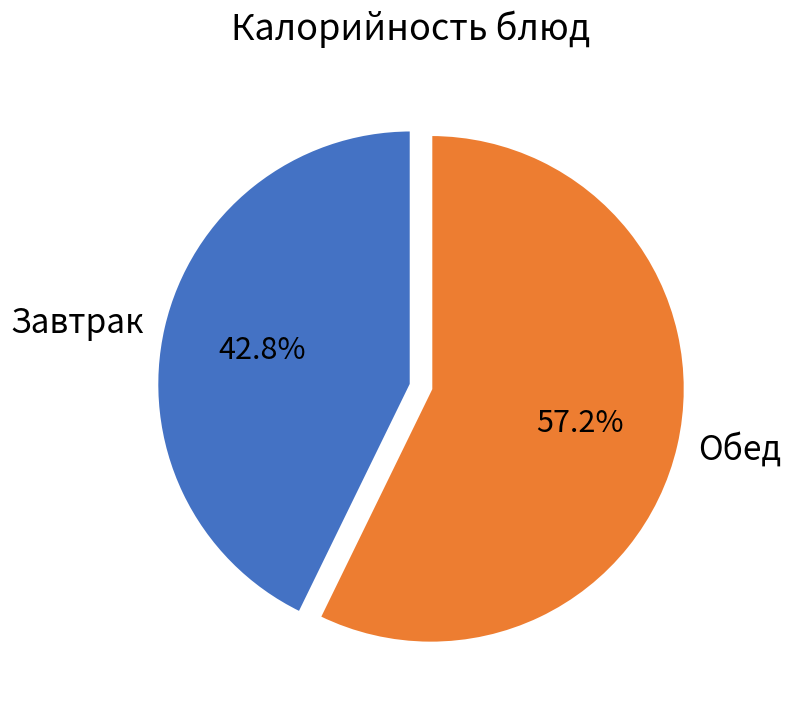

Combined, do Завтрак and Обед account for over 50%?

Yes